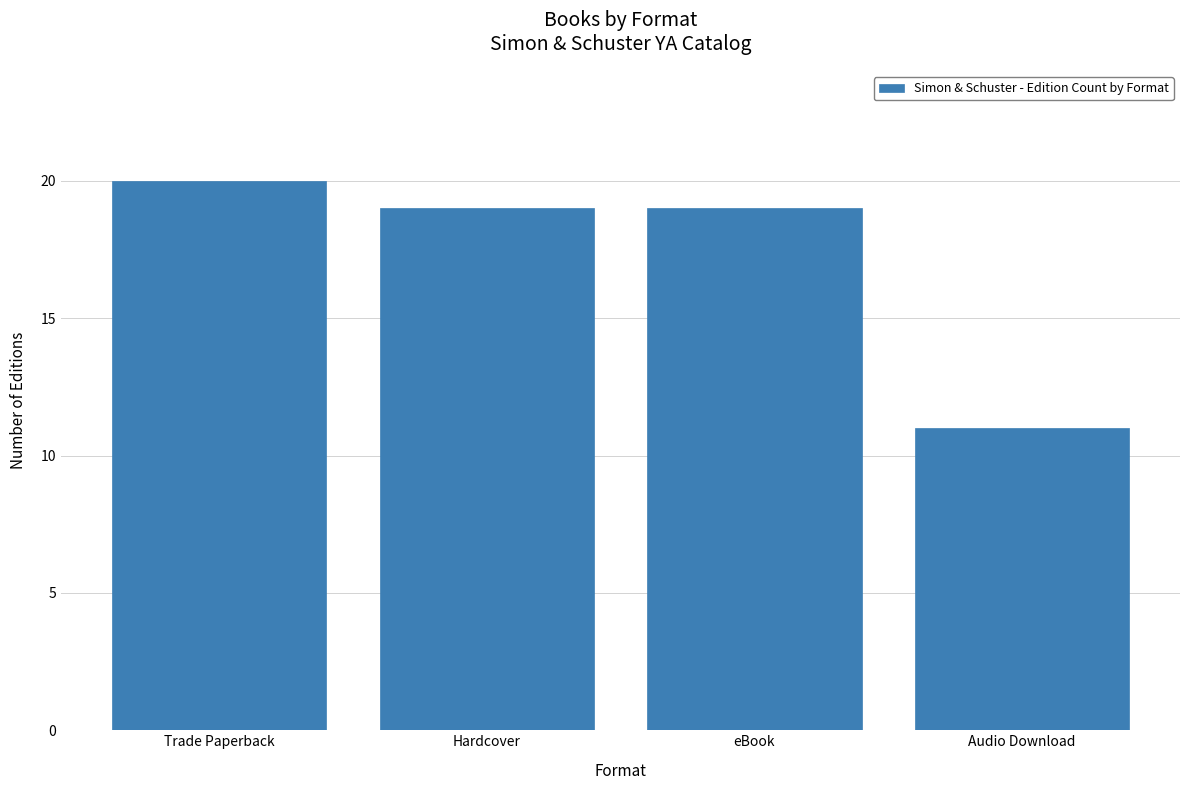

Count the number of data series in this chart.

1